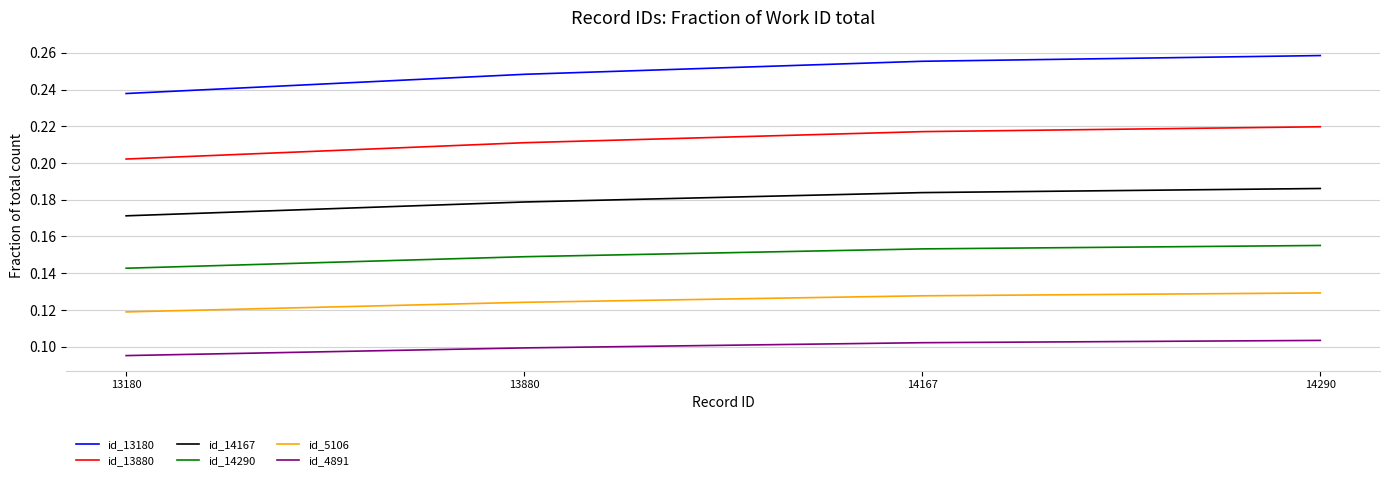

Rank the categories by id_13880 value from lowest to highest.

13180, 13880, 14167, 14290